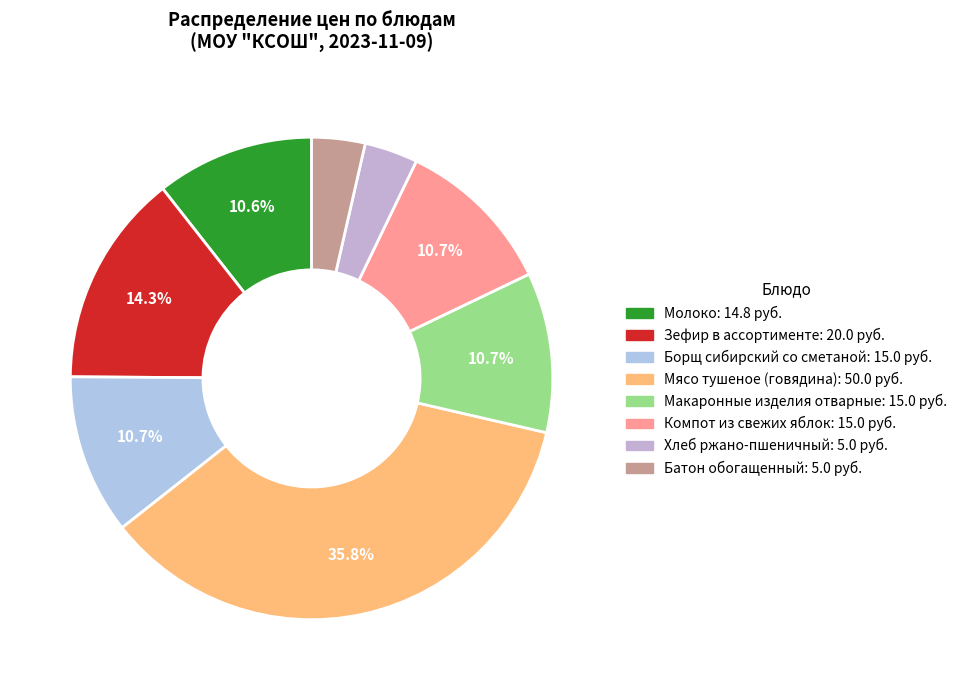

Which slice is the largest?

Мясо тушеное (говядина)